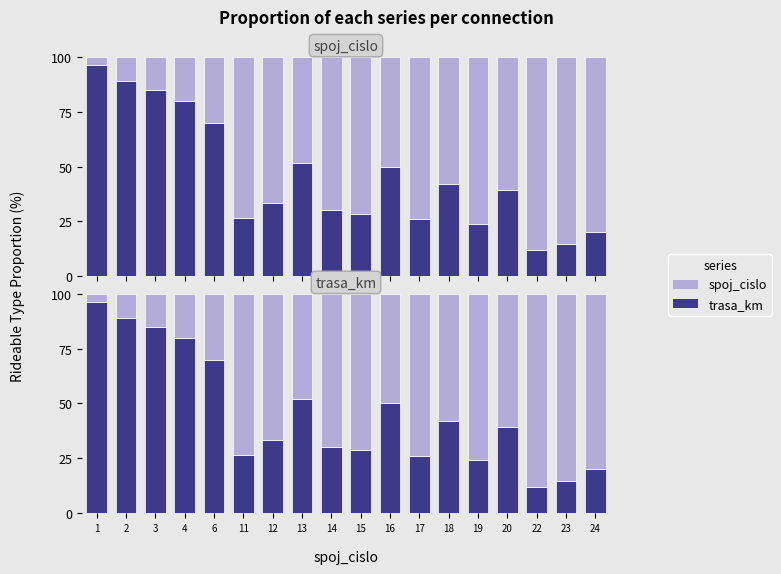

Reading left to right, list all the values displayed in this chart.

trasa_km: 1=96.2	2=88.9	3=85.0	4=80.0	6=70.0	11=26.7	12=33.3	13=51.9	14=30.0	15=28.6	16=50.0	17=26.1	18=41.9	19=24.0	20=39.4	22=12.0	23=14.8	24=20.0
spoj_cislo: 1=3.8	2=11.1	3=15.0	4=20.0	6=30.0	11=73.3	12=66.7	13=48.1	14=70.0	15=71.4	16=50.0	17=73.9	18=58.1	19=76.0	20=60.6	22=88.0	23=85.2	24=80.0